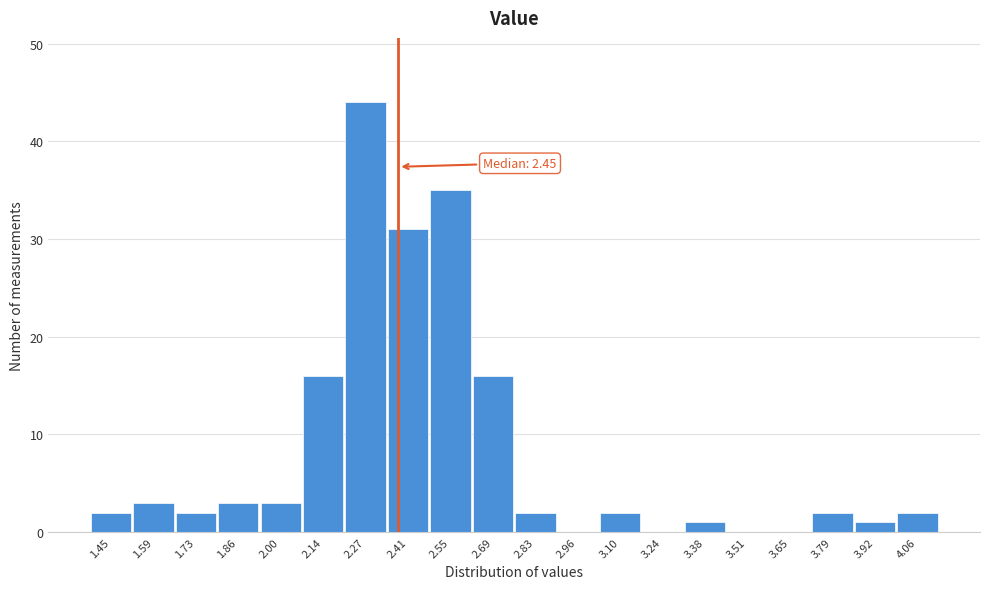

Reading left to right, extract all data points from this chart.

1.45=2	1.59=3	1.73=2	1.86=3	2.00=3	2.14=16	2.27=44	2.41=31	2.55=35	2.69=16	2.83=2	2.96=0	3.10=2	3.24=0	3.38=1	3.51=0	3.65=0	3.79=2	3.92=1	4.06=2